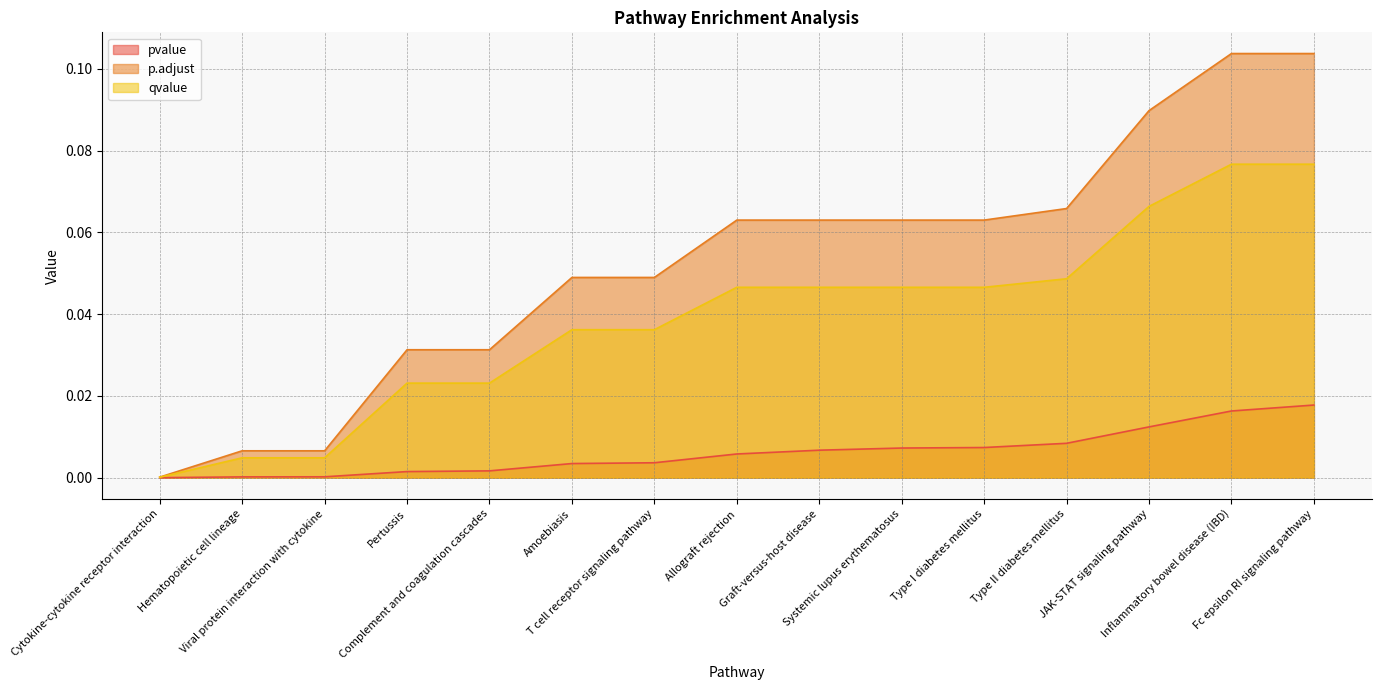

What is the average value of the p.adjust series?

0.1